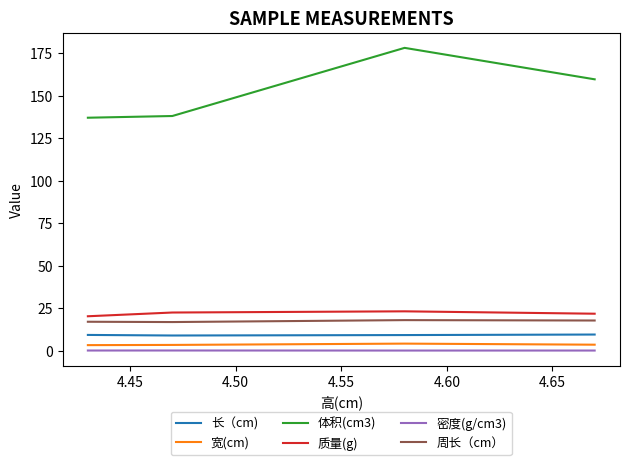

True or false: 体积(cm3) and 质量(g) intersect in this chart.

False